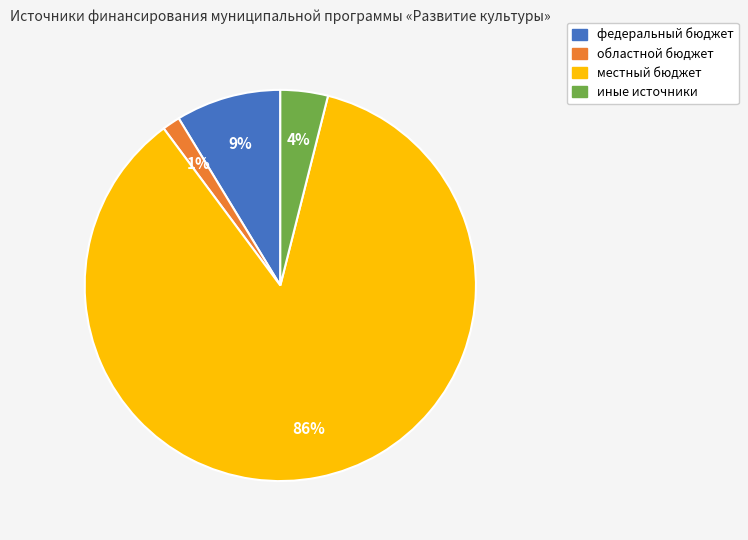

To the nearest percent, what is the combined percentage of областной бюджет and федеральный бюджет?

10%